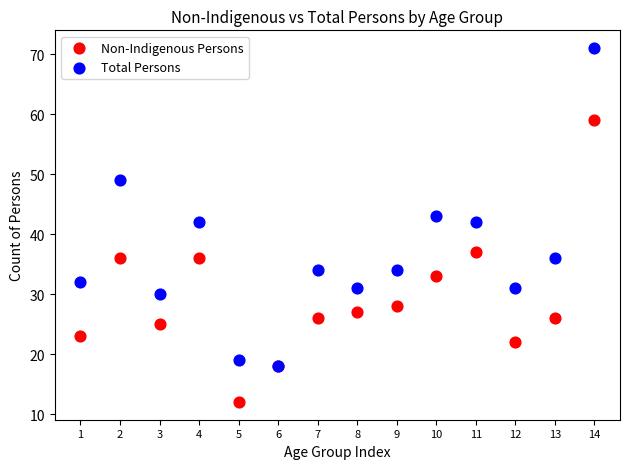

In the Total Persons series, what Y value is closest to 44?

43